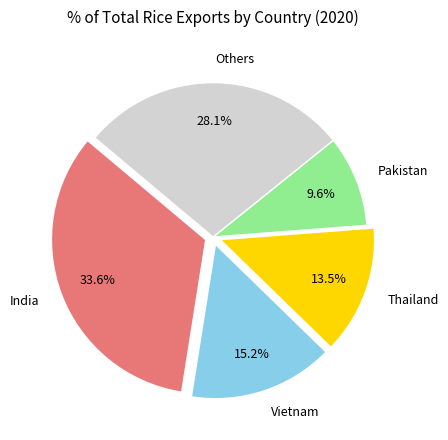

Does Thailand account for over 50% of the chart?

No